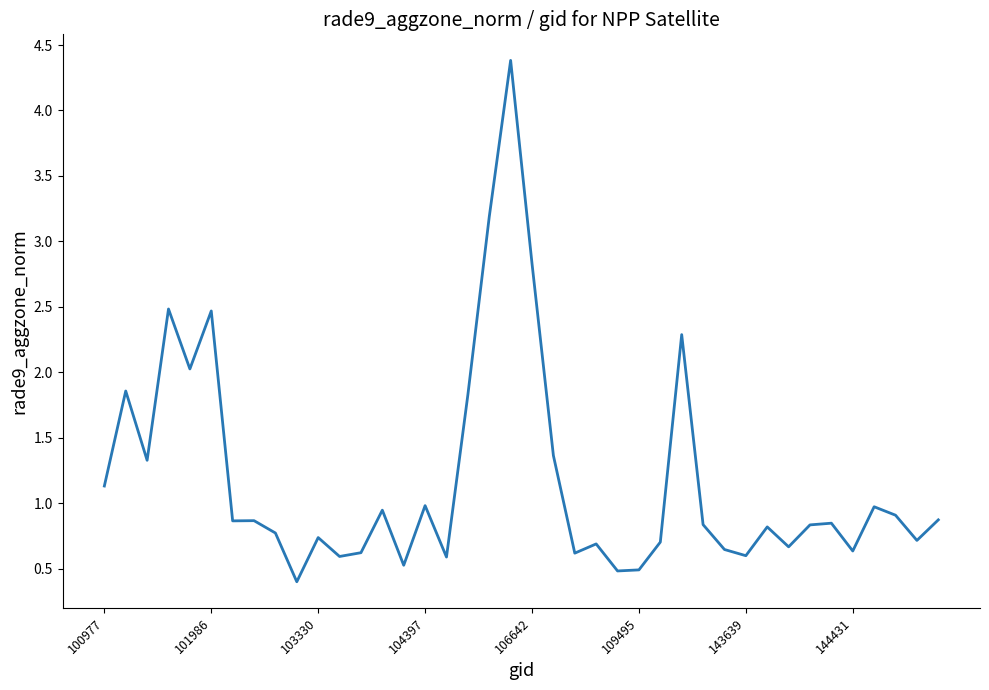

What is the greatest value displayed?

4.4